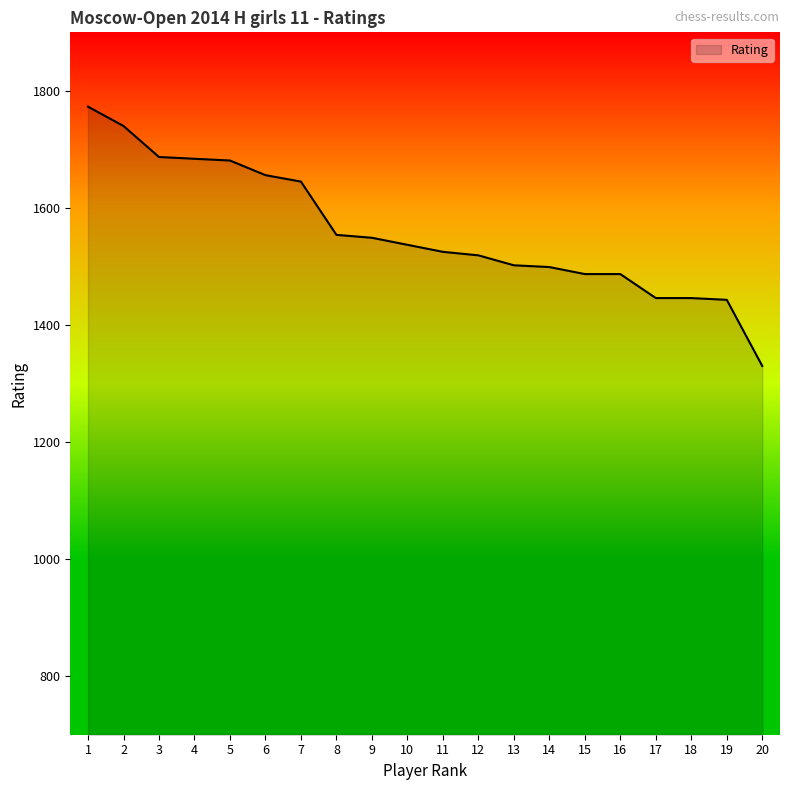

Is it true that the value at 1 is 700?

False